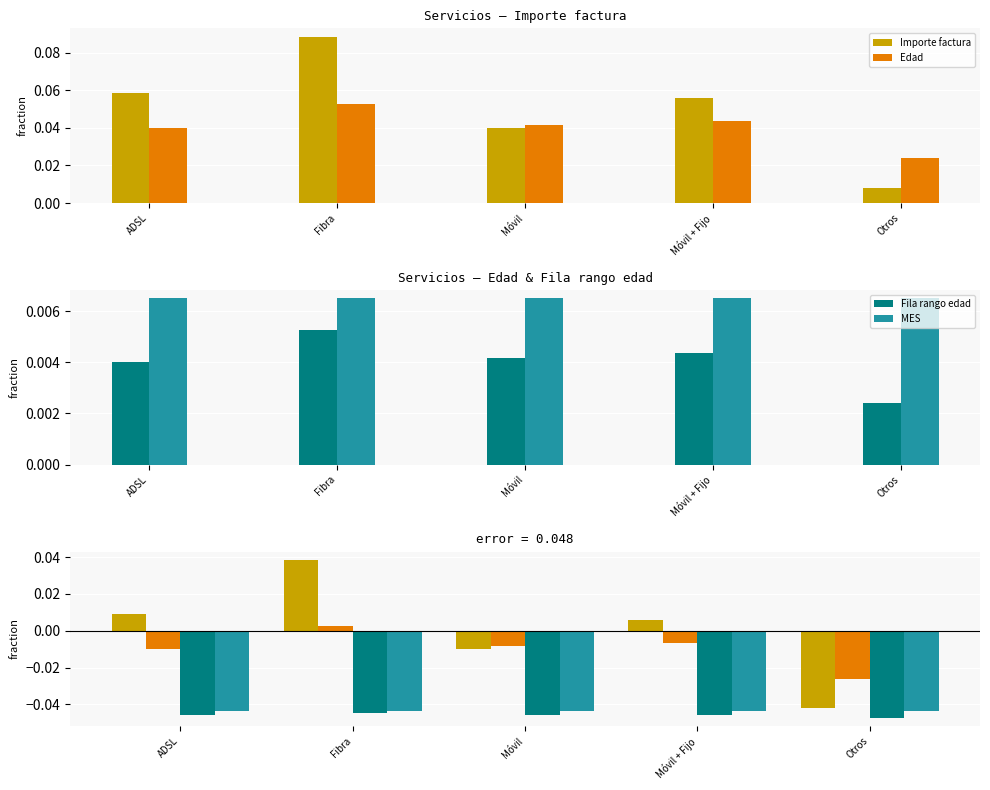

Which series has the largest total across all categories?

Importe factura